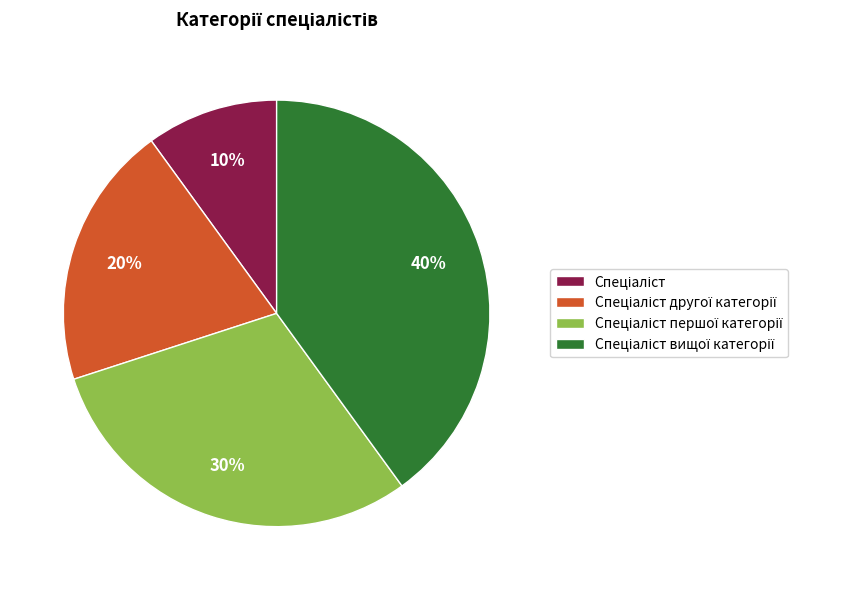

Is there any slice that represents more than half of the pie?

No